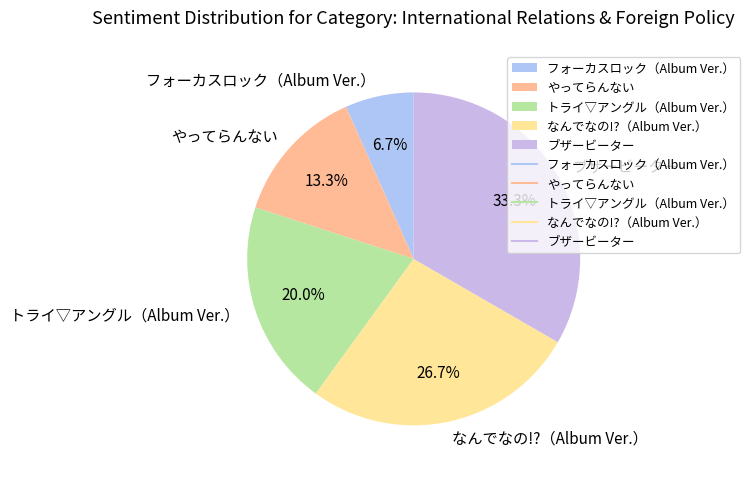

How many slices are in this pie chart?

5